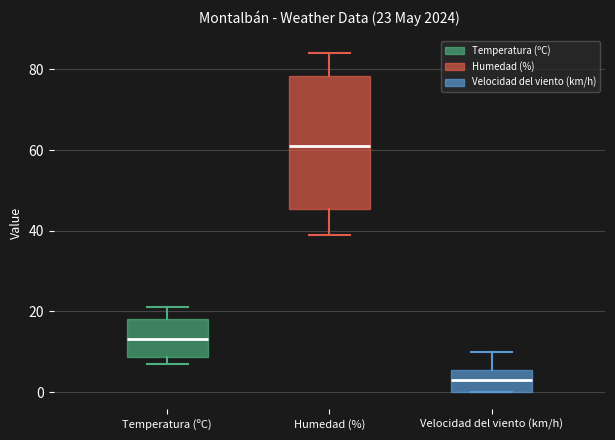

Which box is the tallest, from its lower edge to its upper edge?

Humedad (%)